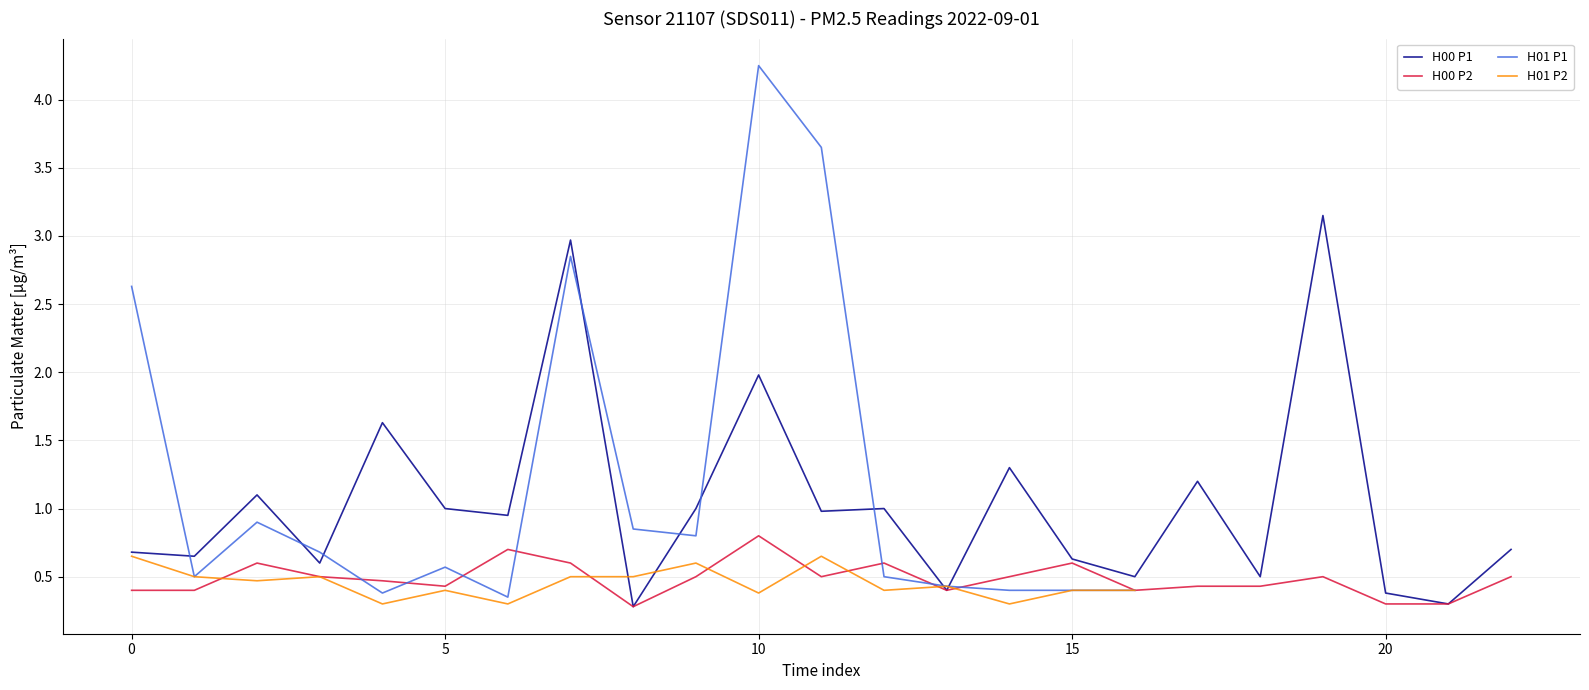

Is it true that H00 P1 equals 0.8 at 15?

False